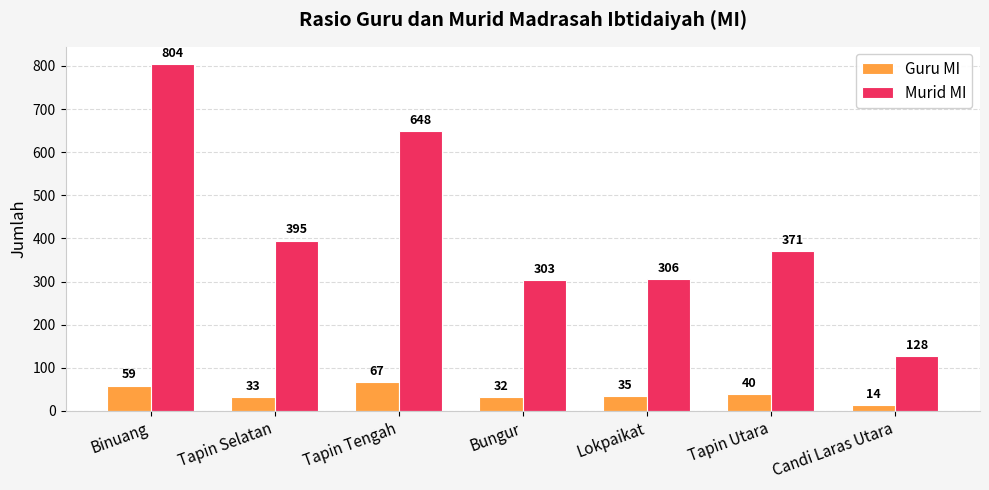

What is the difference between the maximum and second lowest values in the Murid MI series?

501